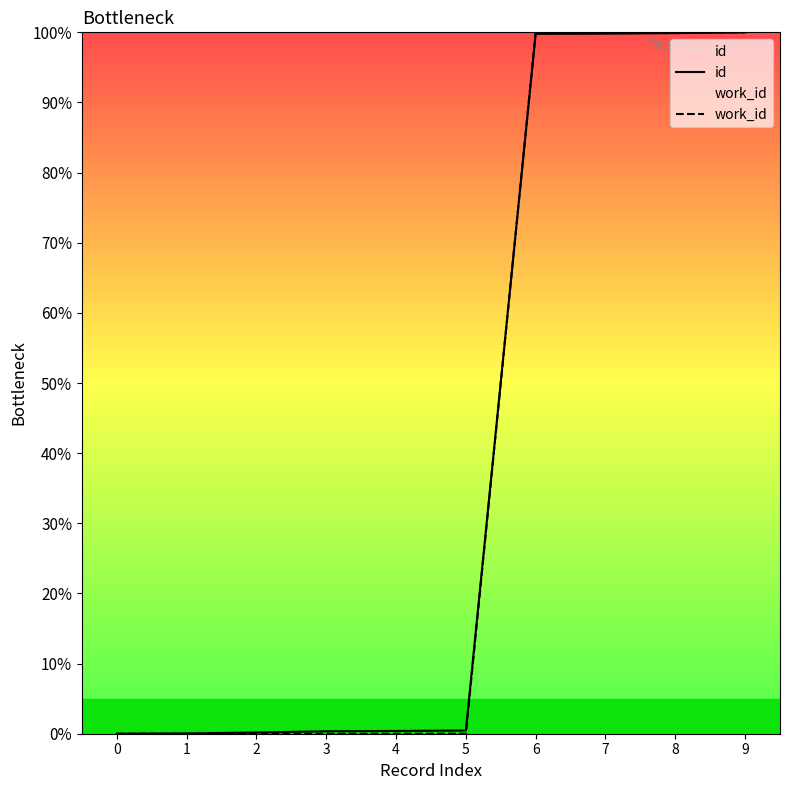

What is the difference between the id values at 7 and 3?

99.5